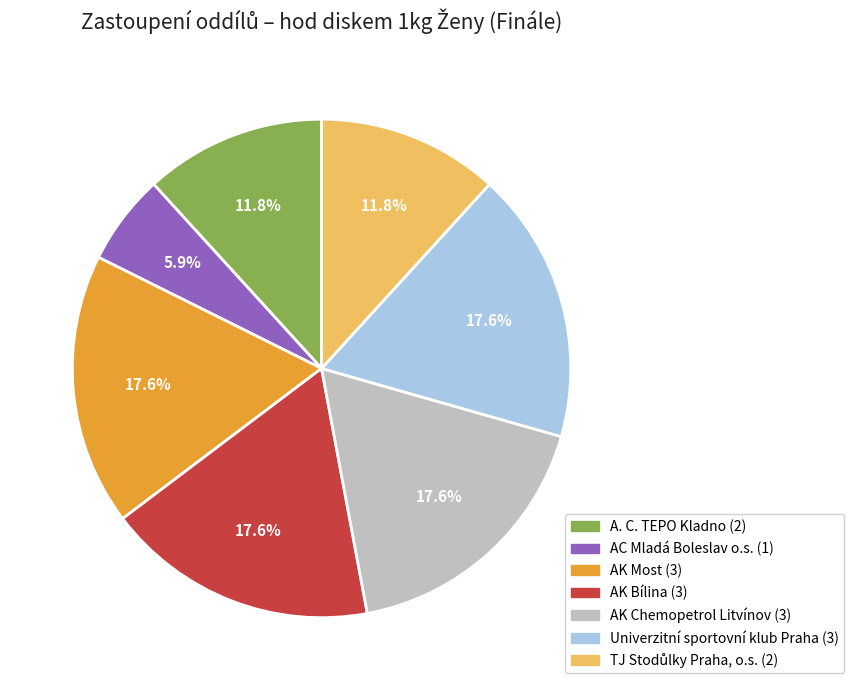

Does any single category account for the majority?

No